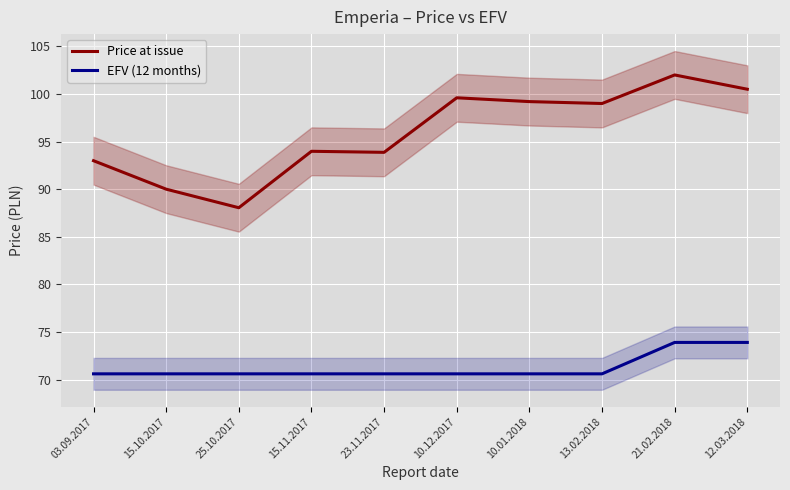

True or false: EFV (12 months) has a value of 126.7 at 15.10.2017.

False